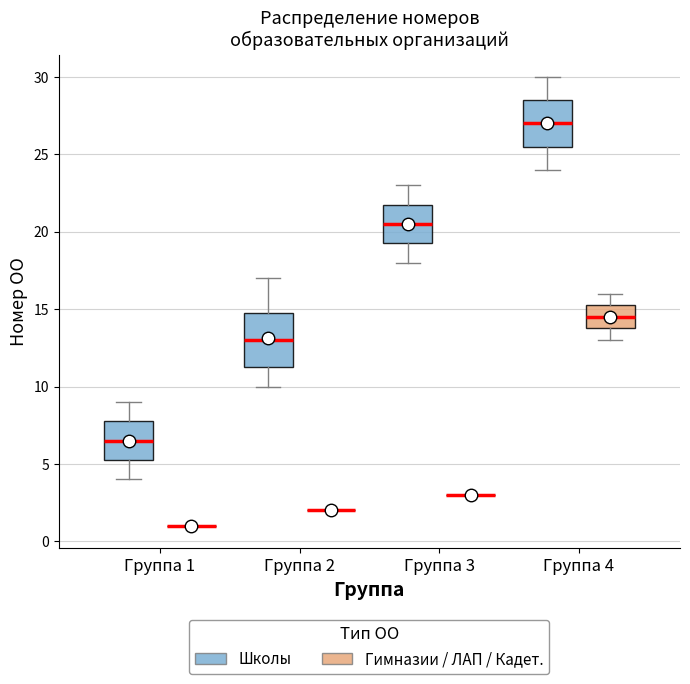

Reading left to right, read every box against the y-axis: the position of its median line, the range the box covers, and the ends of its whiskers. The values are not printed on the chart, so give them approximately, as read against the axis.

Группа 1 (Школы): median 6.5, box 5.5 to 8.0, whiskers 4.0 to 9.0
Группа 1 (Гимназии / ЛАП / Кадет.): box collapsed to a line at 1.0, whiskers 1.0 to 1.0
Группа 2 (Школы): median 13.0, box 11.5 to 15.0, whiskers 10.0 to 17.0
Группа 2 (Гимназии / ЛАП / Кадет.): box collapsed to a line at 2.0, whiskers 2.0 to 2.0
Группа 3 (Школы): median 20.5, box 19.5 to 22.0, whiskers 18.0 to 23.0
Группа 3 (Гимназии / ЛАП / Кадет.): box collapsed to a line at 3.0, whiskers 3.0 to 3.0
Группа 4 (Школы): median 27.0, box 25.5 to 28.5, whiskers 24.0 to 30.0
Группа 4 (Гимназии / ЛАП / Кадет.): median 14.5, box 14.0 to 15.5, whiskers 13.0 to 16.0